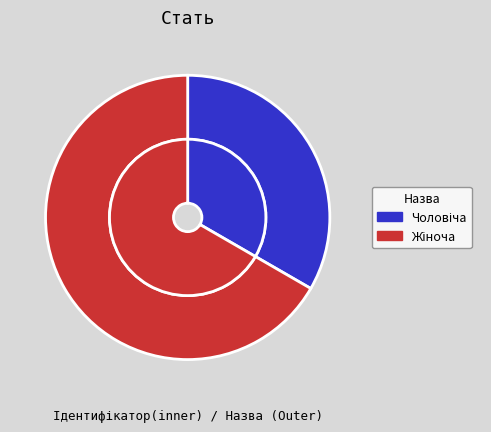

Is the sum of Жіноча and Чоловіча greater than half?

Yes